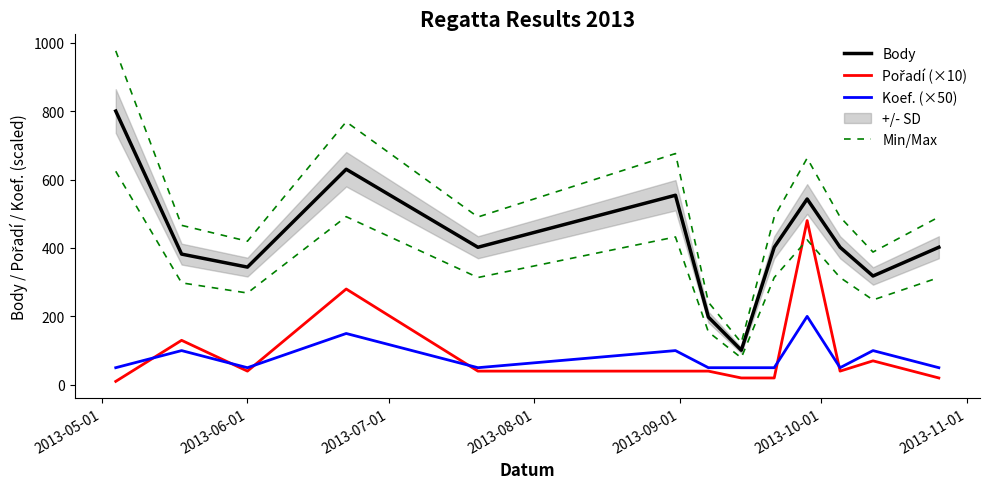

Which has a higher value, 2013-09-01 or 2013-10-01?

2013-10-01